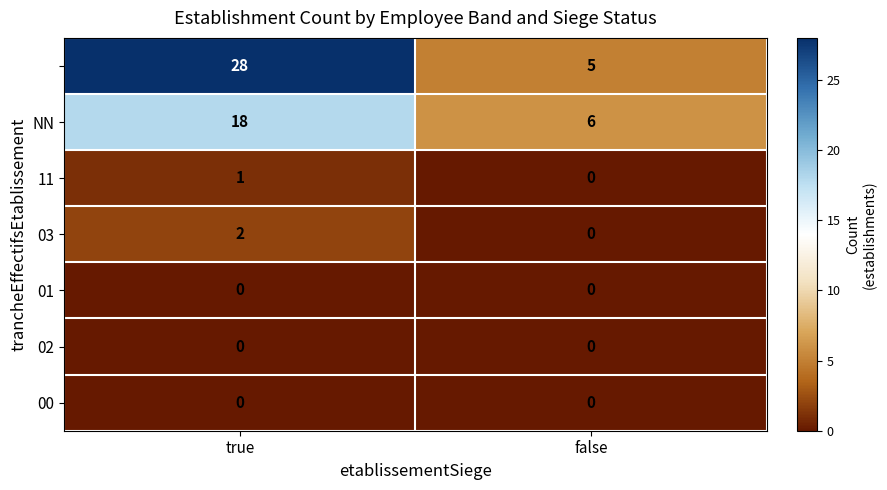

What is the difference between the highest and lowest values at true?

28